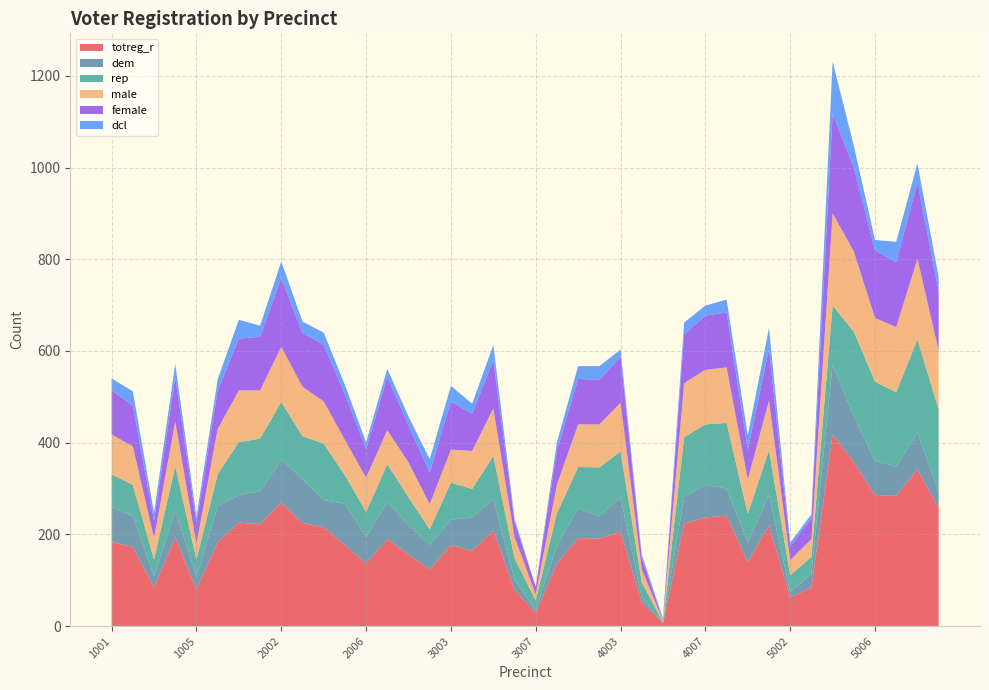

Reading left to right, transcribe all the data shown in this chart.

totreg_r: 1001=183	1002=173	1003=84	1004=194	1005=80	1006=183	1007=226	2001=222	2002=270	2003=225	2004=216	2005=177	2006=137	2007=190	3001=156	3002=124	3003=177	3004=164	3005=209	3006=79	3007=29	3008=137	4001=192	4002=191	4003=206	4004=52	4005=6	4006=224	4007=237	4008=241	4009=140	5001=220	5002=63	5003=84	5004=418	5005=358	5006=286	5007=284	5008=342	5009=258
dem: 1001=76	1002=67	1003=24	1004=57	1005=28	1006=78	1007=60	2001=72	2002=93	2003=96	2004=59	2005=90	2006=57	2007=81	3001=64	3002=53	3003=55	3004=73	3005=68	3006=22	3007=6	3008=38	4001=65	4002=49	4003=75	4004=10	4005=1	4006=58	4007=71	4008=59	4009=43	5001=66	5002=11	5003=30	5004=153	5005=100	5006=74	5007=64	5008=80	5009=35
rep: 1001=72	1002=68	1003=37	1004=98	1005=37	1006=70	1007=115	2001=115	2002=126	2003=93	2004=123	2005=62	2006=55	2007=82	3001=61	3002=34	3003=81	3004=62	3005=94	3006=47	3007=21	3008=71	4001=90	4002=106	4003=100	4004=34	4005=1	4006=130	4007=132	4008=143	4009=62	5001=98	5002=37	5003=37	5004=128	5005=184	5006=173	5007=162	5008=203	5009=179
male: 1001=87	1002=84	1003=47	1004=97	1005=34	1006=99	1007=113	2001=105	2002=120	2003=108	2004=92	2005=77	2006=75	2007=74	3001=76	3002=55	3003=72	3004=83	3005=104	3006=46	3007=13	3008=63	4001=93	4002=94	4003=106	4004=28	4005=4	4006=118	4007=119	4008=121	4009=75	5001=108	5002=33	5003=39	5004=201	5005=175	5006=139	5007=142	5008=176	5009=129
female: 1001=96	1002=89	1003=37	1004=97	1005=46	1006=84	1007=113	2001=117	2002=150	2003=117	2004=124	2005=100	2006=62	2007=116	3001=80	3002=69	3003=105	3004=81	3005=105	3006=33	3007=16	3008=74	4001=99	4002=97	4003=100	4004=24	4005=2	4006=106	4007=118	4008=120	4009=65	5001=112	5002=30	5003=45	5004=217	5005=183	5006=147	5007=142	5008=166	5009=129
dcl: 1001=26	1002=31	1003=18	1004=29	1005=13	1006=24	1007=41	2001=24	2002=36	2003=25	2004=26	2005=20	2006=15	2007=18	3001=20	3002=29	3003=34	3004=22	3005=33	3006=7	3007=1	3008=18	4001=28	4002=30	4003=16	4004=8	4005=3	4006=26	4007=22	4008=28	4009=31	5001=46	5002=8	5003=9	5004=114	5005=47	5006=23	5007=44	5008=42	5009=31